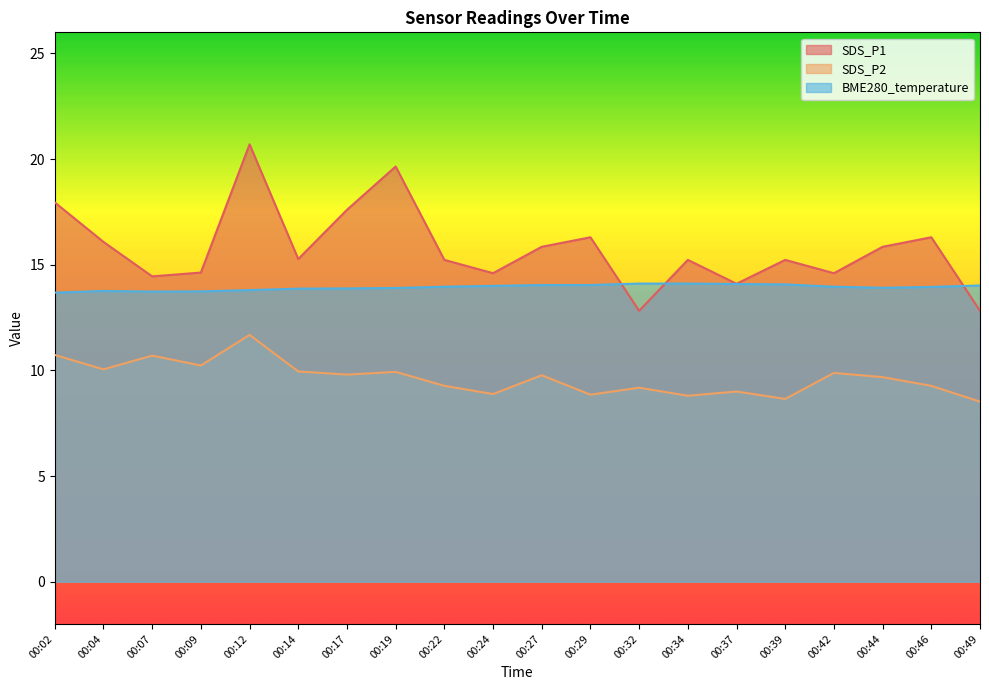

How many values in the SDS_P1 series are below 15?

7